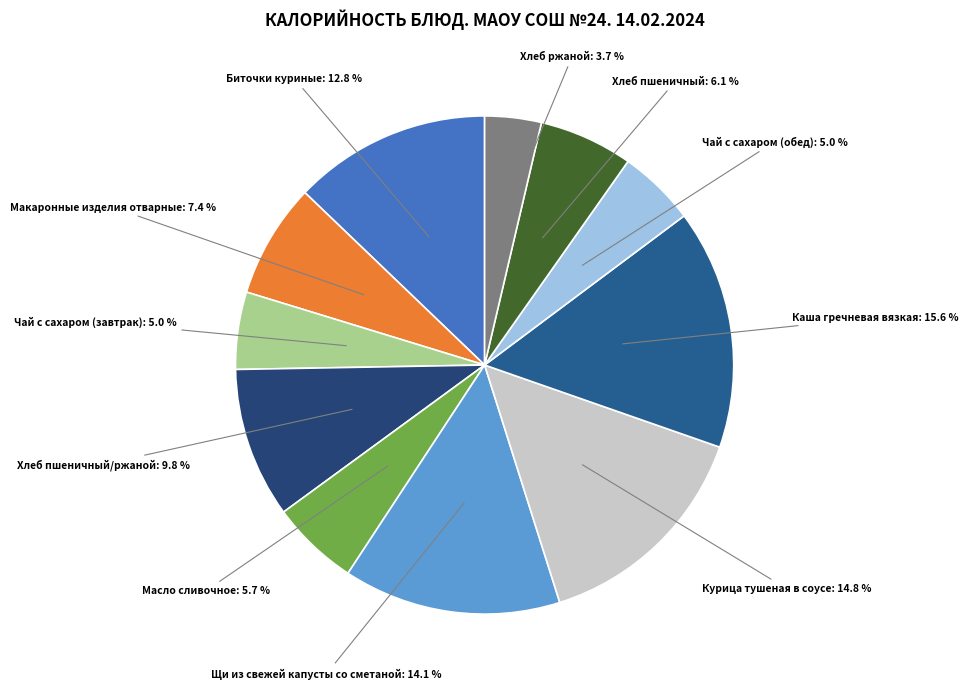

Does Макаронные изделия отварные account for over 50% of the chart?

No